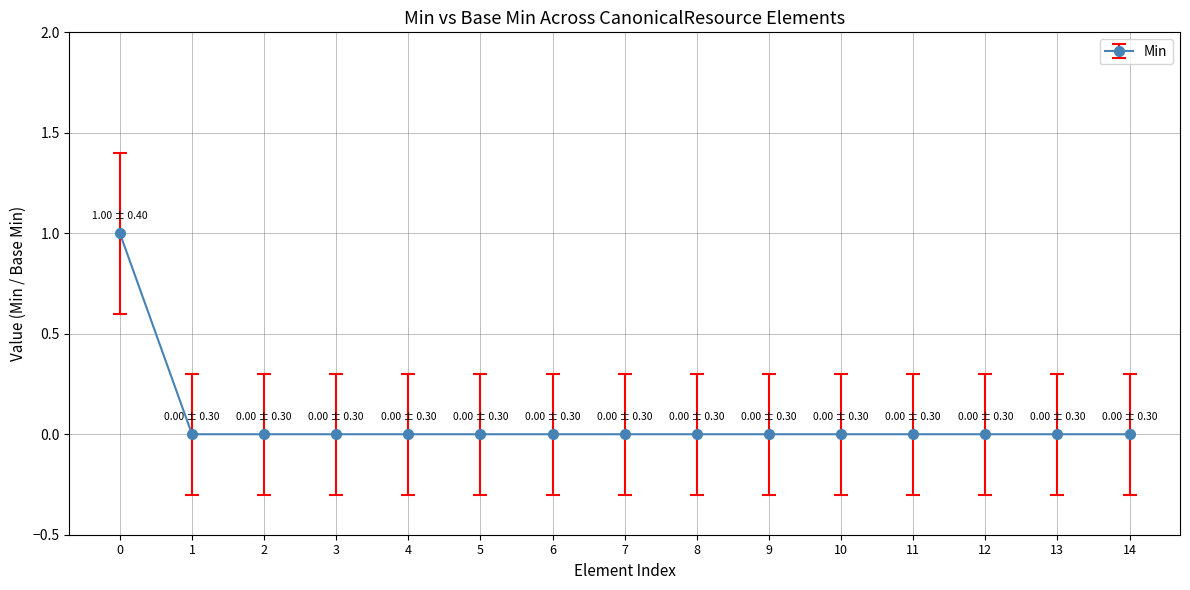

The chart shows a value of 0 at 6. True or false?

True